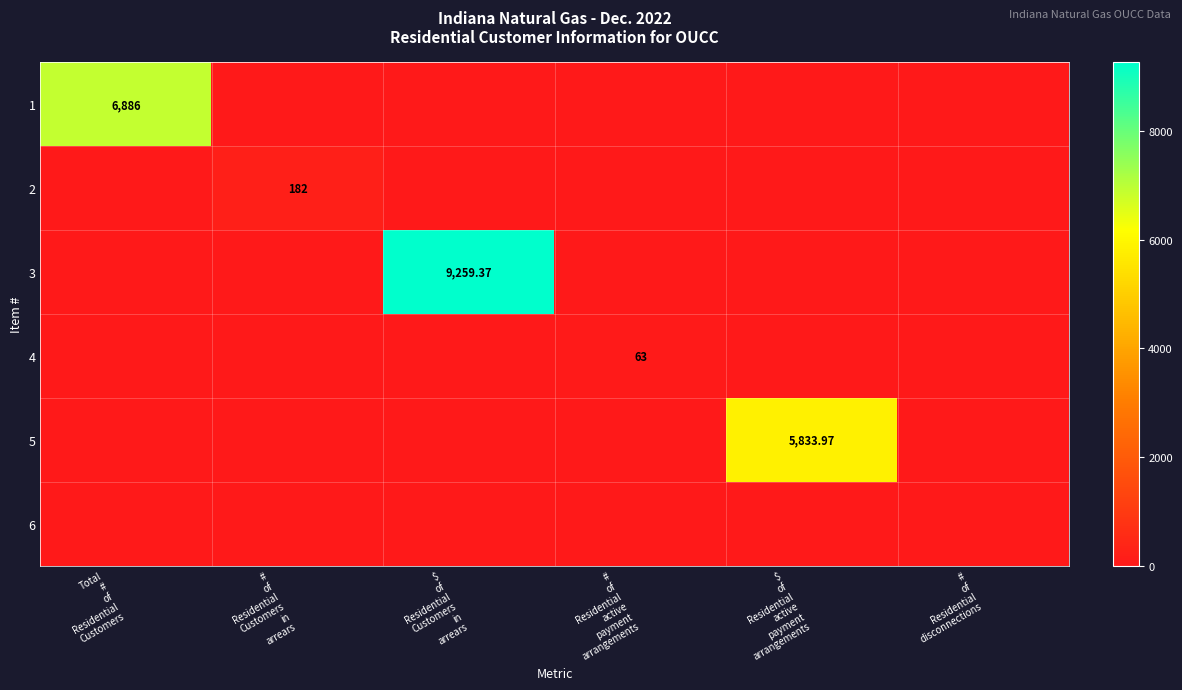

How many series are shown in this chart?

6